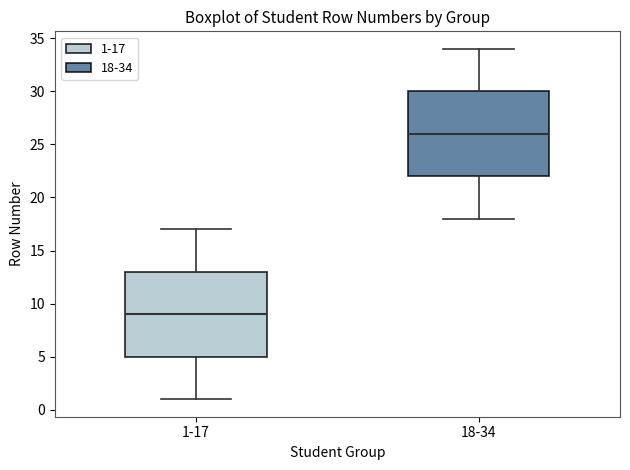

Reading left to right, transcribe this box plot: for each box, give where its median line is, the range the box spans, and where its two whiskers end, as read against the y-axis. The values are not printed on the chart, so give them approximately, as read against the axis.

1-17: median 9, box 5 to 13, whiskers 1 to 17
18-34: median 26, box 22 to 30, whiskers 18 to 34